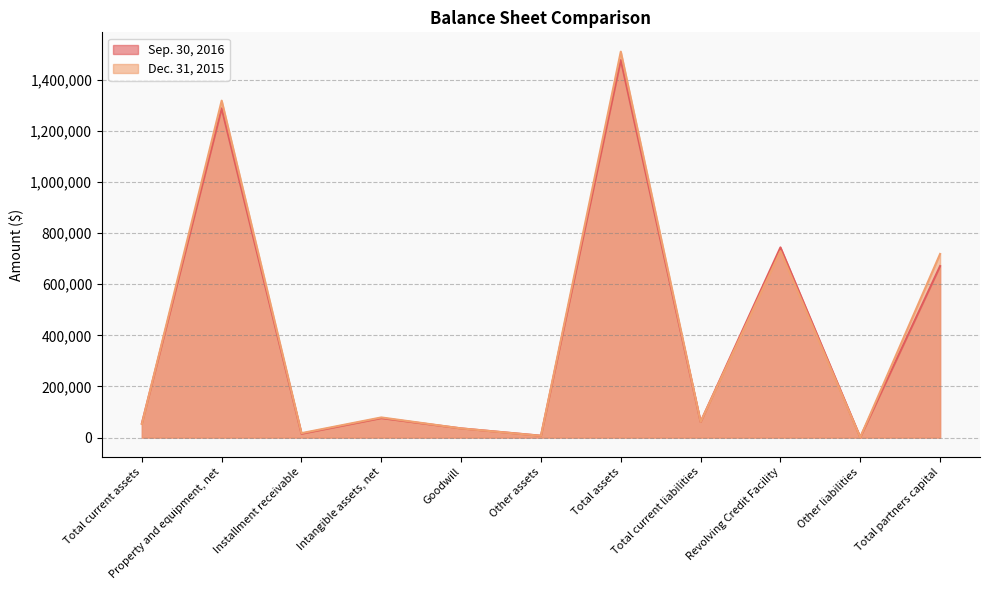

Which series has the largest total across all categories?

Dec. 31, 2015